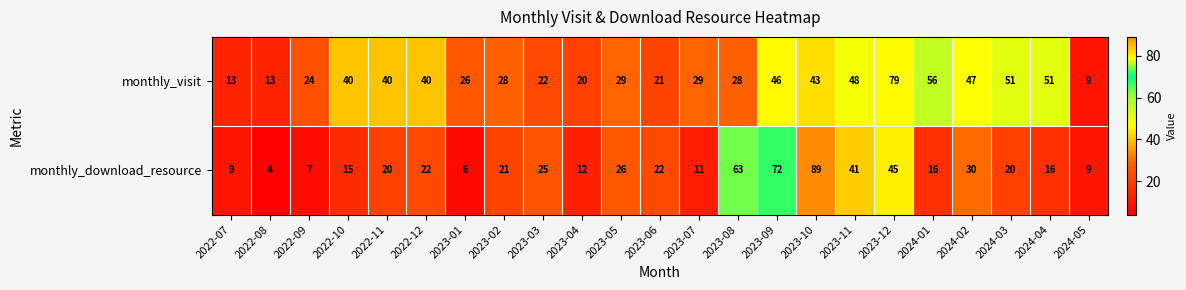

True or false: monthly_download_resource has a value of 7 at 2022-09.

True